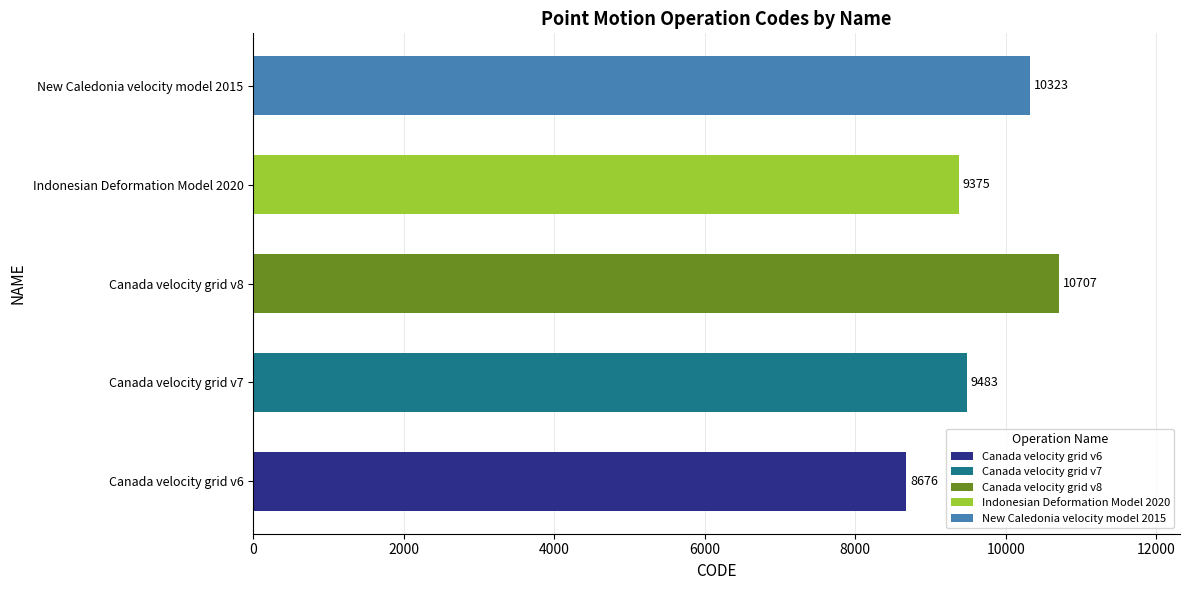

What is the difference between the maximum and minimum values?

2031